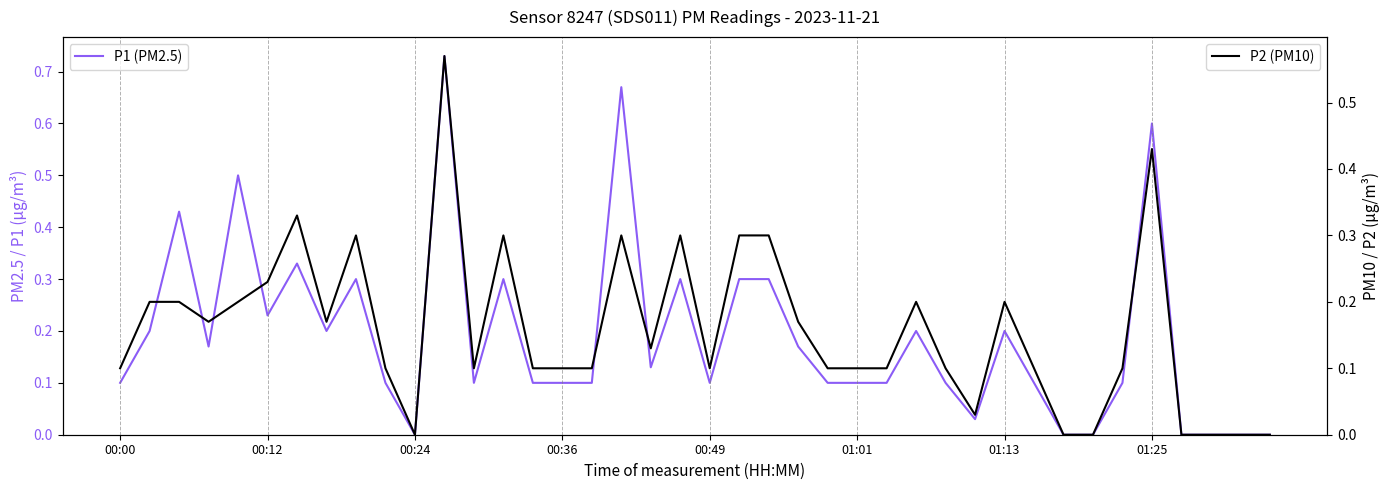

What are all the series names shown in the legend?

P1 (PM2.5), P2 (PM10)